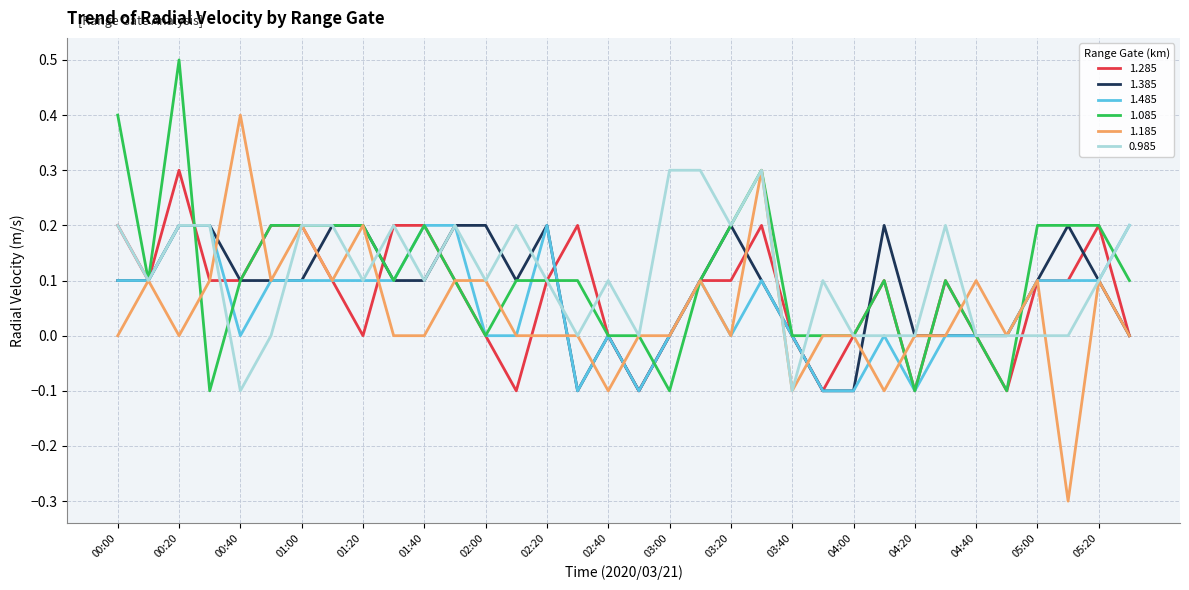

Which series has the largest range (max minus min)?

1.185